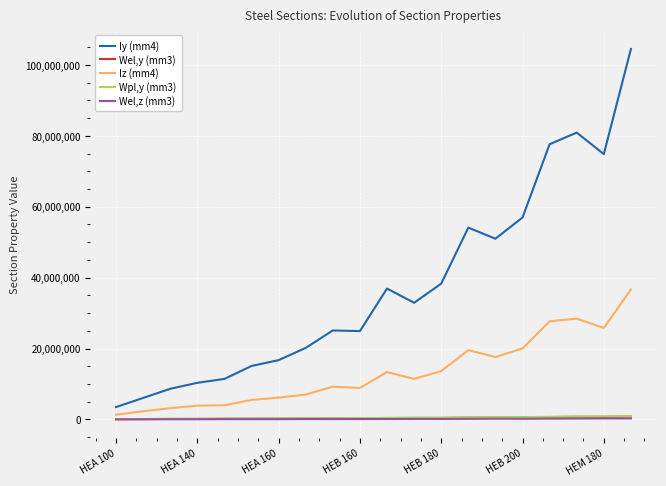

In Wpl,y (mm3), how many points are lower than both neighbors (excluding endpoints)?

4